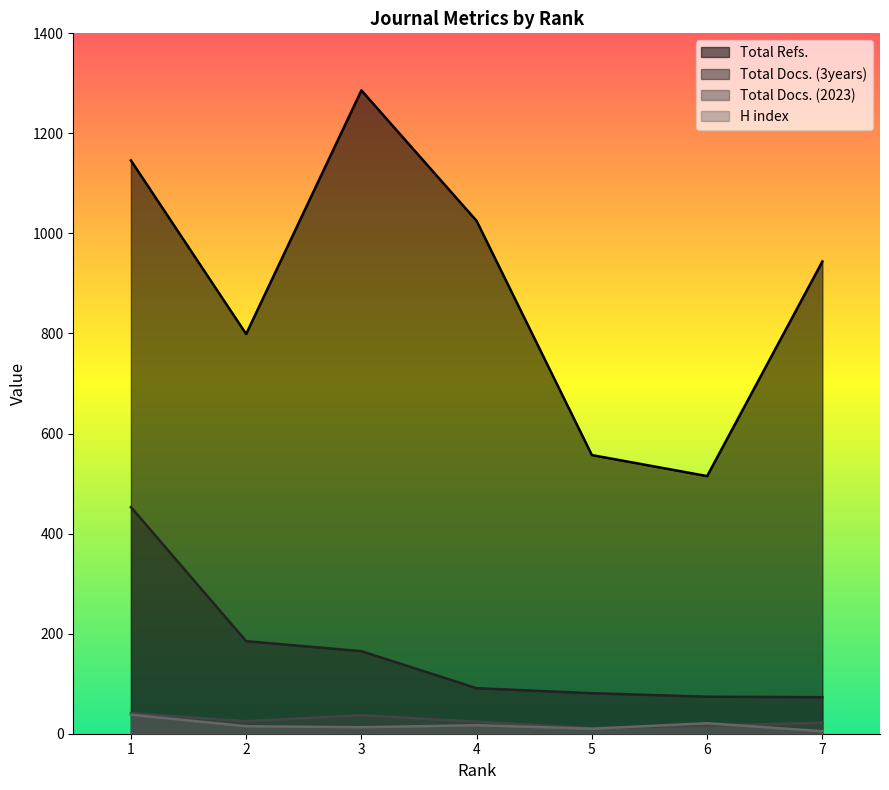

True or false: Total Docs. (3years) and H index cross at least once.

False